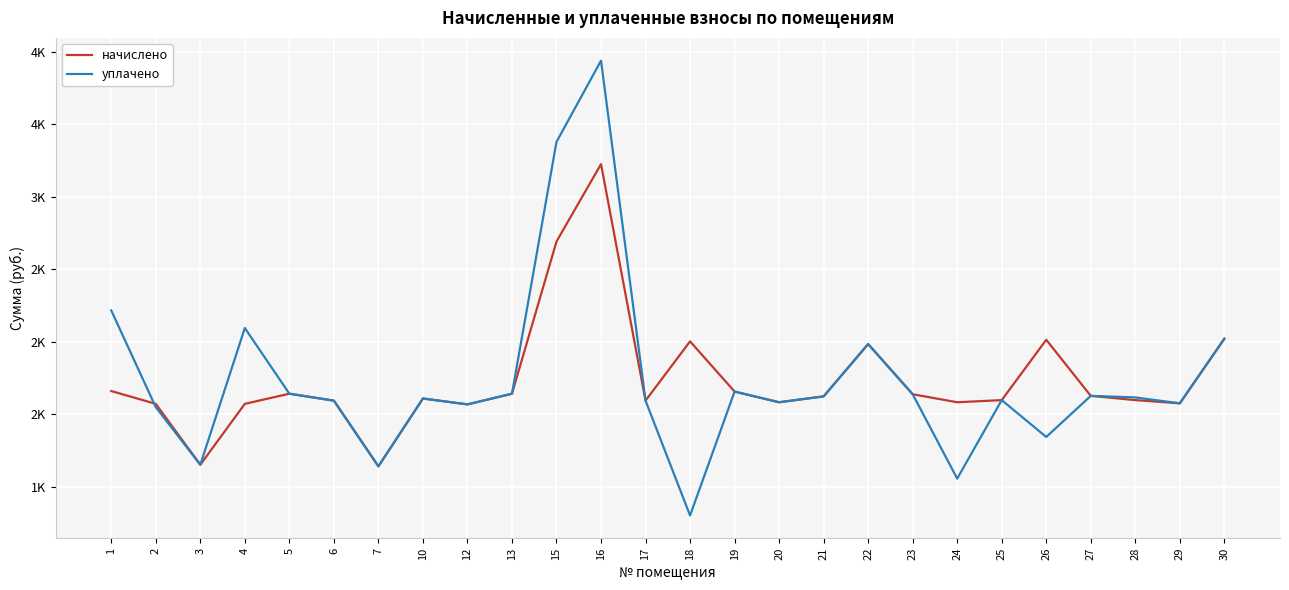

Where does the начислено series first go above 1622?

1